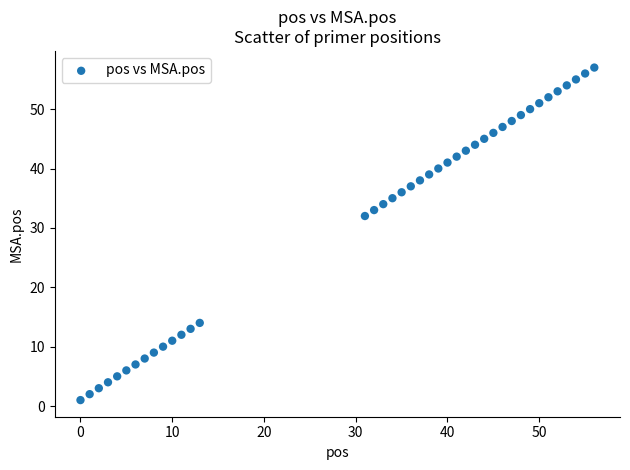

What Y value in the scatter plot is closest to 29?

32